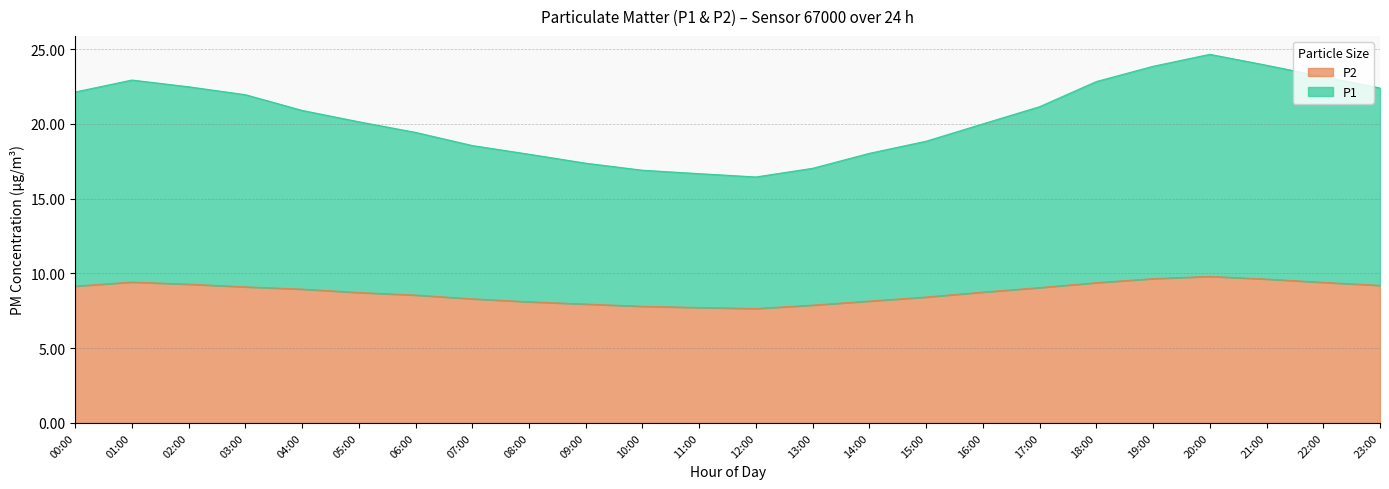

What are all the series names shown in the legend?

P2, P1